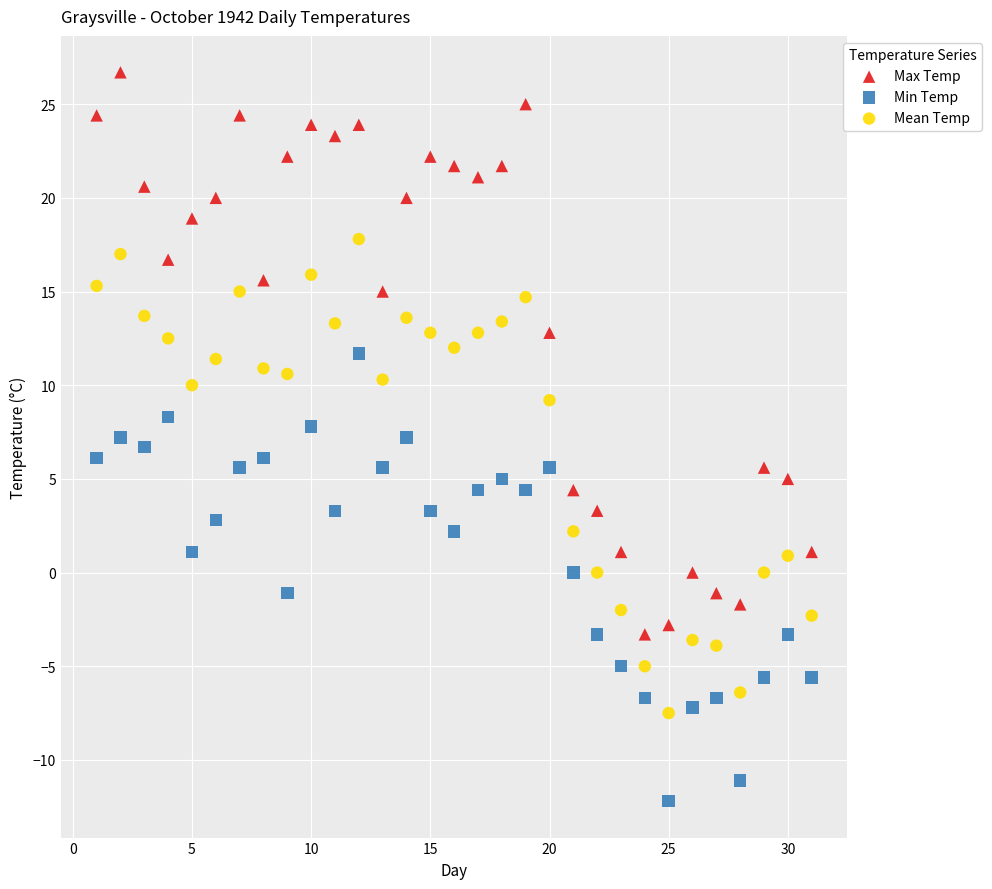

Which series has the largest Y range (max minus min)?

Max Temp